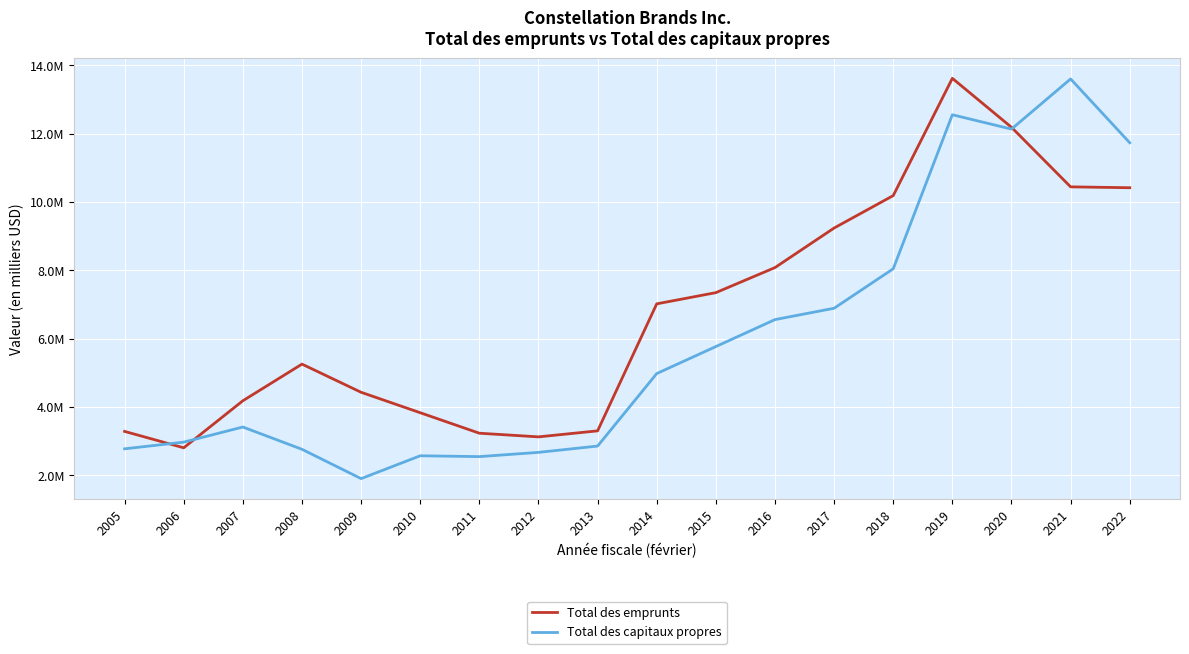

What is the total value across all series at 2007?

7603000